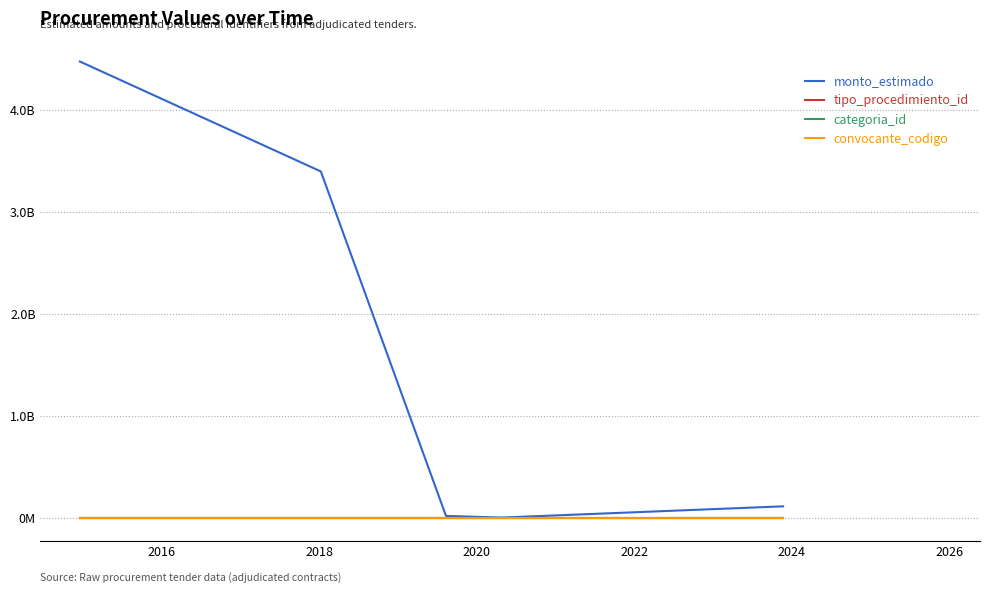

What are all the series names shown in the legend?

monto_estimado, tipo_procedimiento_id, categoria_id, convocante_codigo